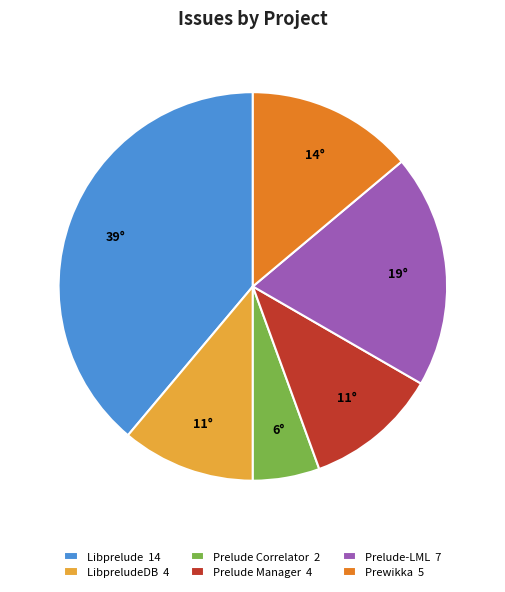

Is there any slice that represents more than half of the pie?

No